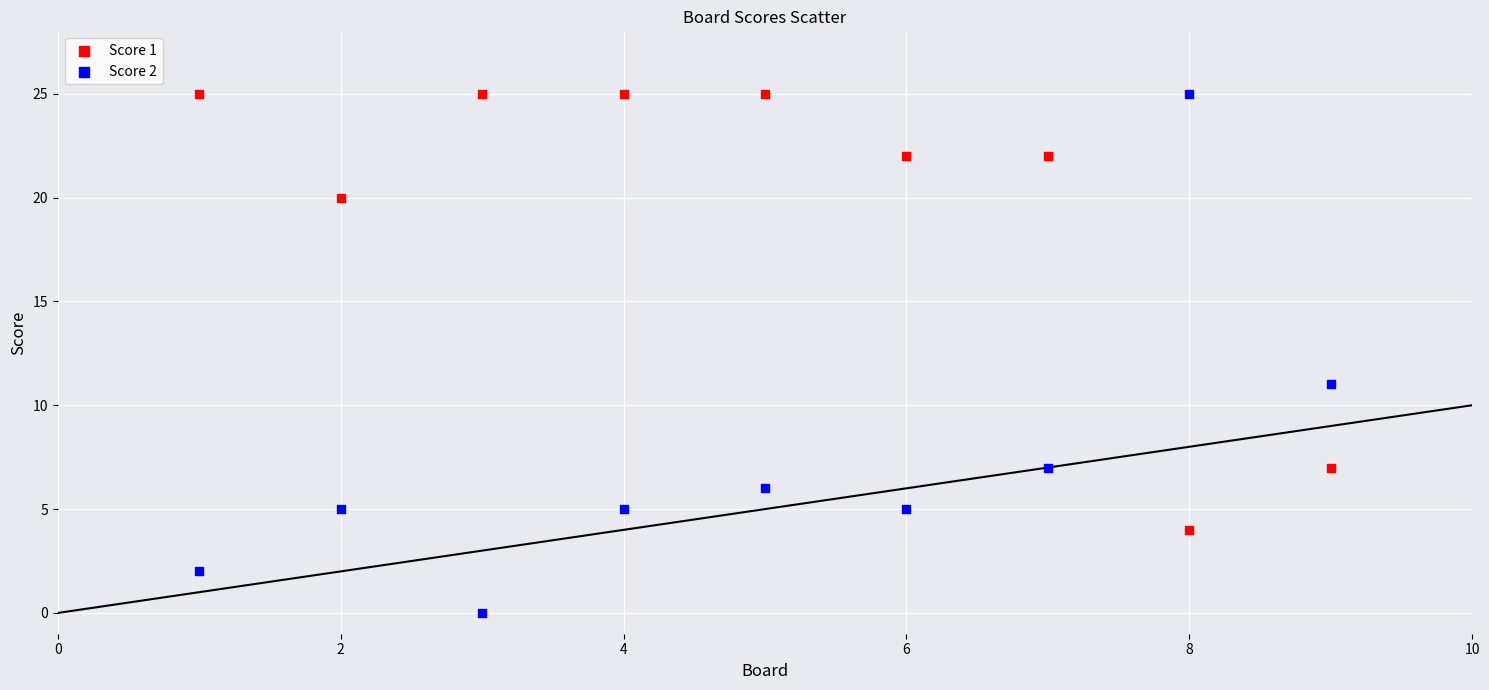

What is the X range (max minus min) for the scatter plot?

8